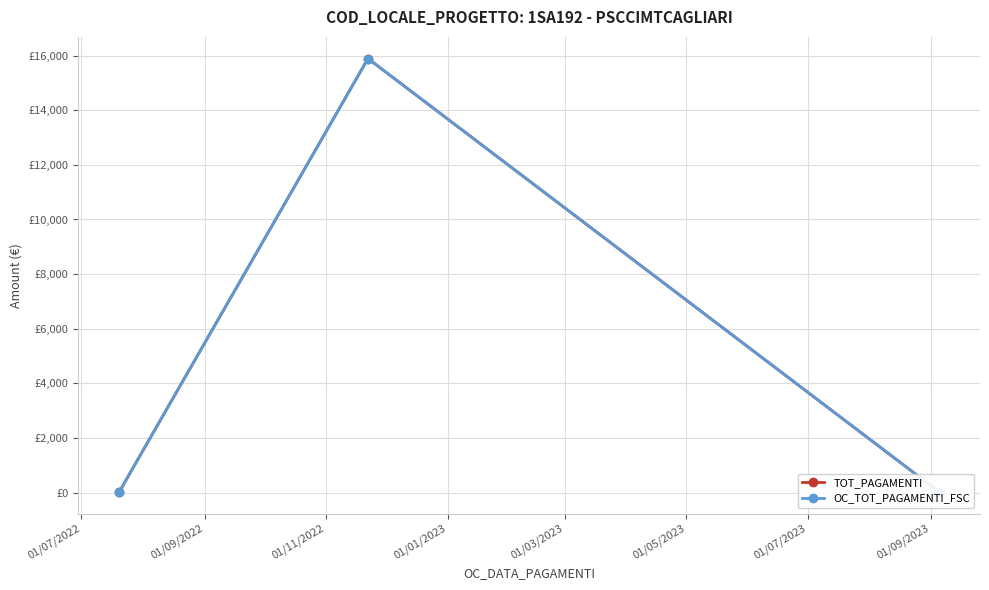

Count the number of categories in the chart.

3